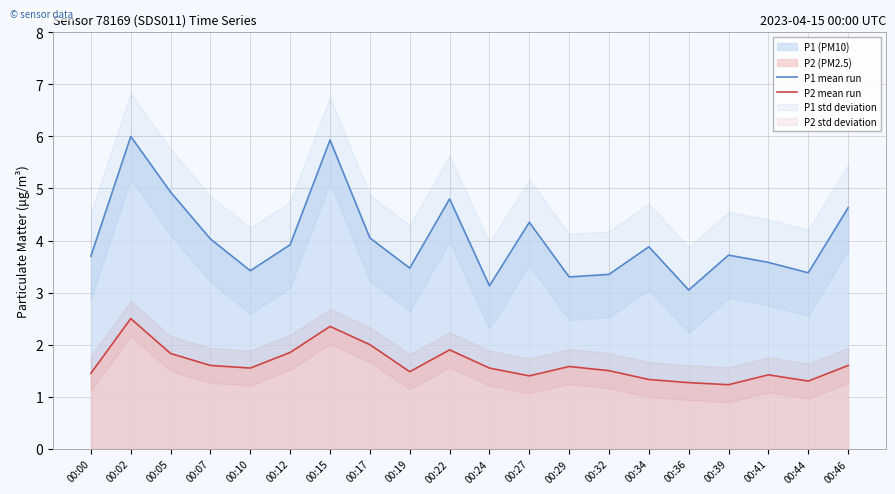

What is the value of the P1 mean run point at the 8th from the left?

4.0